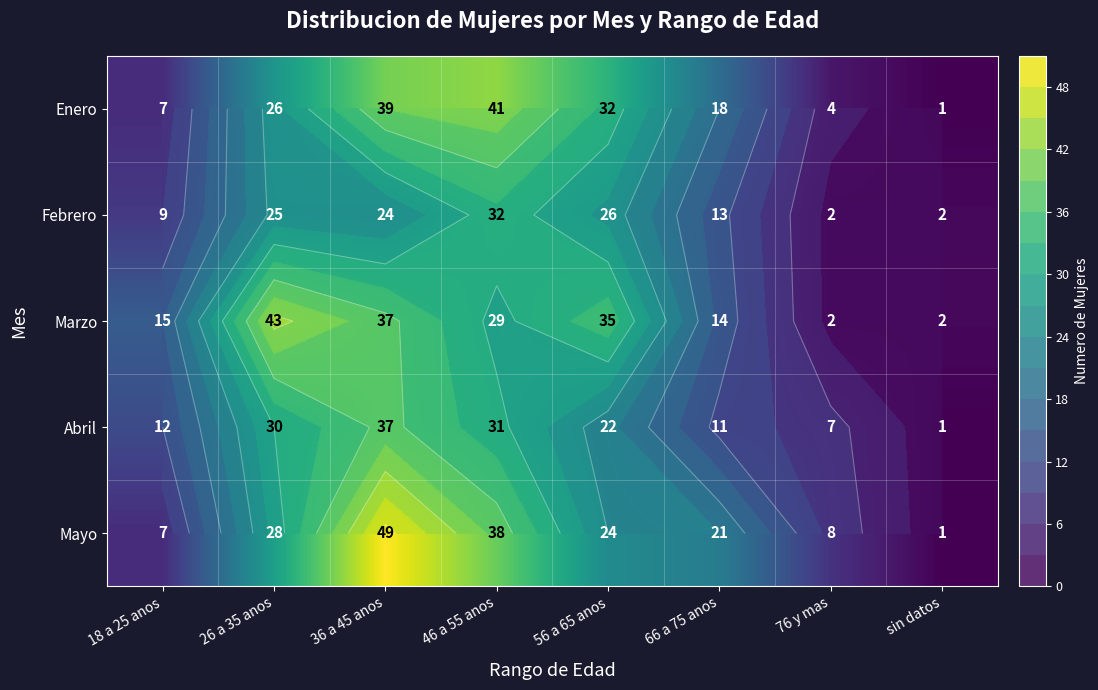

Which series has the largest total across all categories?

Marzo